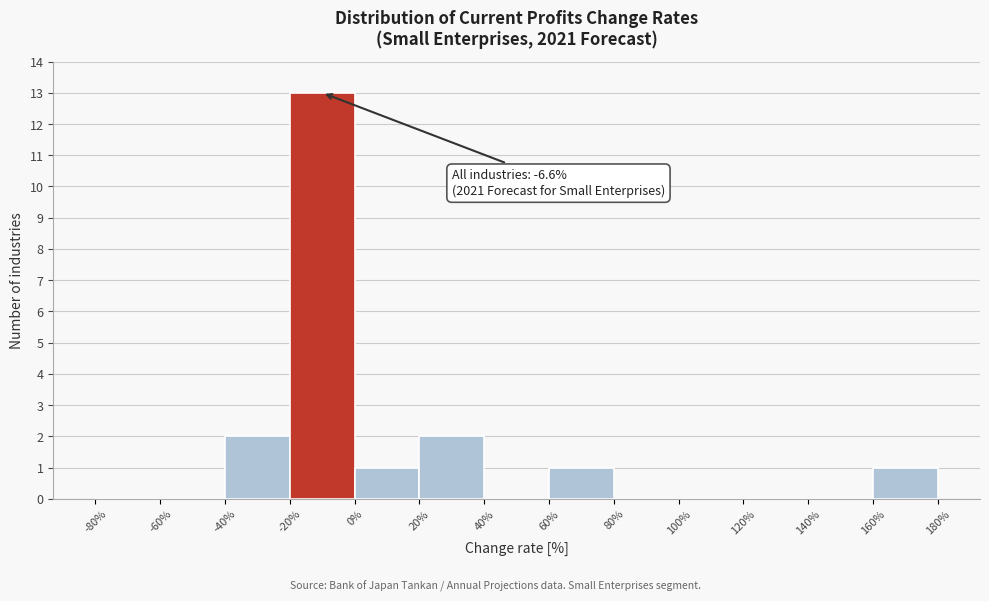

Which range on the x-axis has the tallest bar?

-20% to 0%